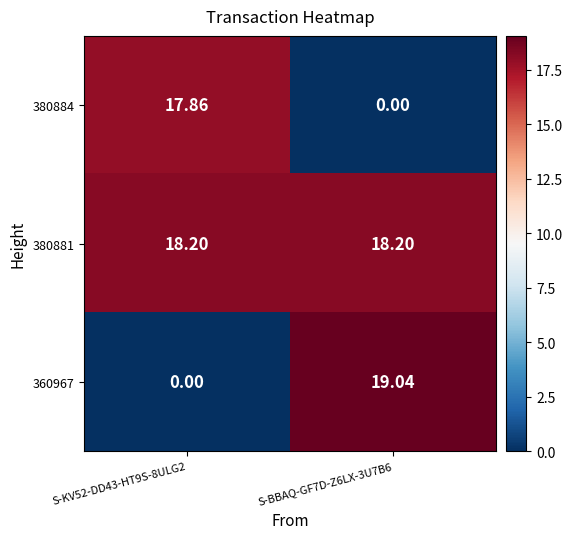

How many series are shown in this chart?

3